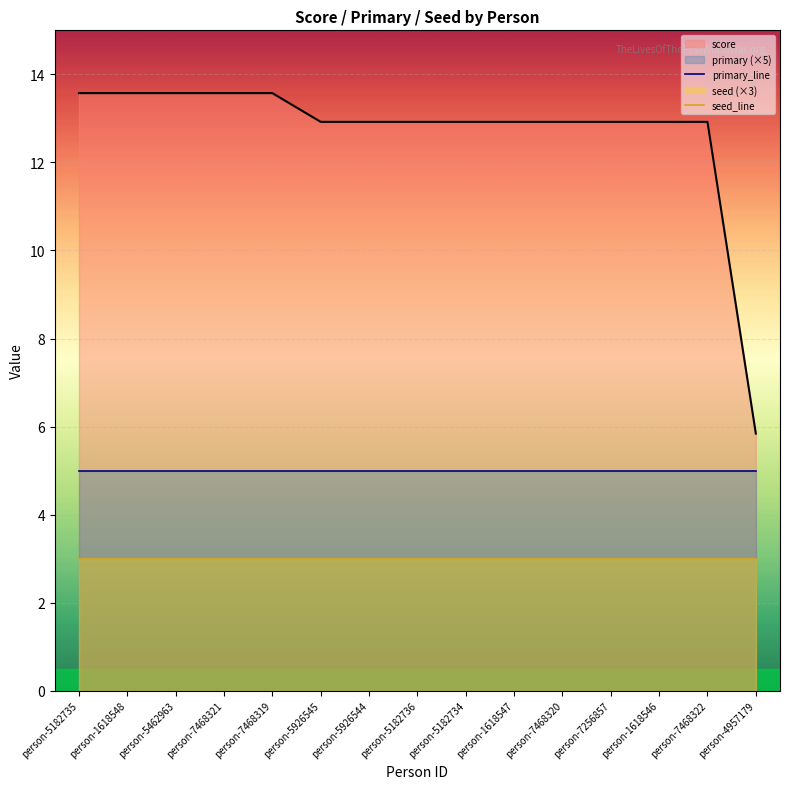

The value of primary_line at person-5182734 is 5. True or false?

True